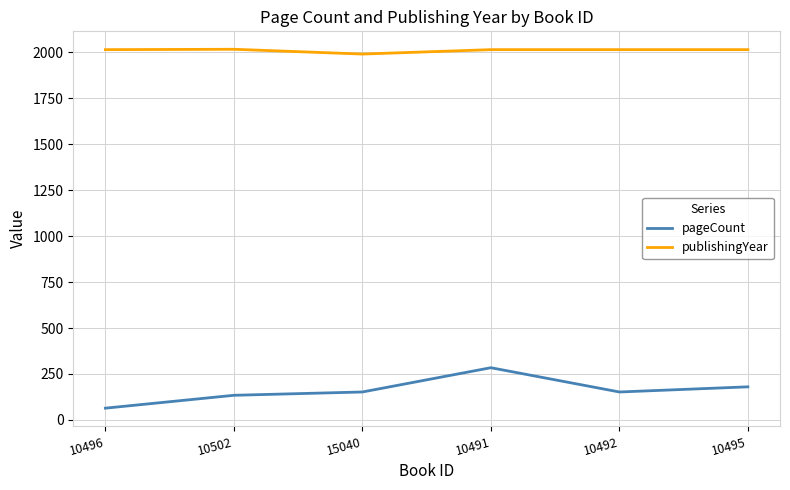

Rank the series by their average value, from highest to lowest.

publishingYear, pageCount